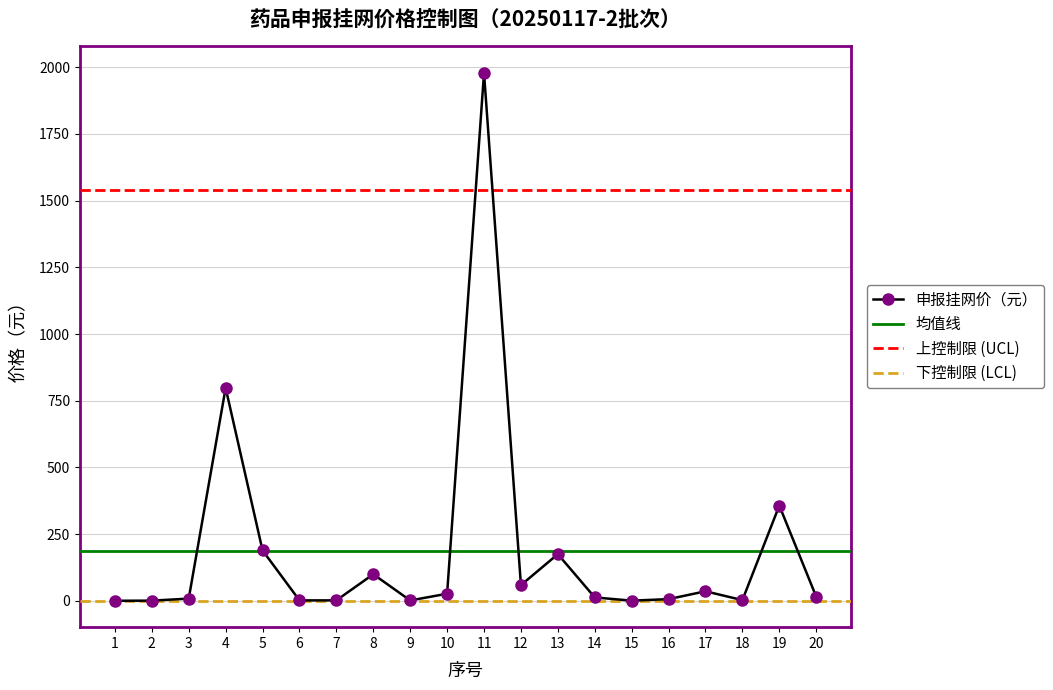

True or false: 申报挂网价（元） has more than 0 points higher than both neighbors.

True